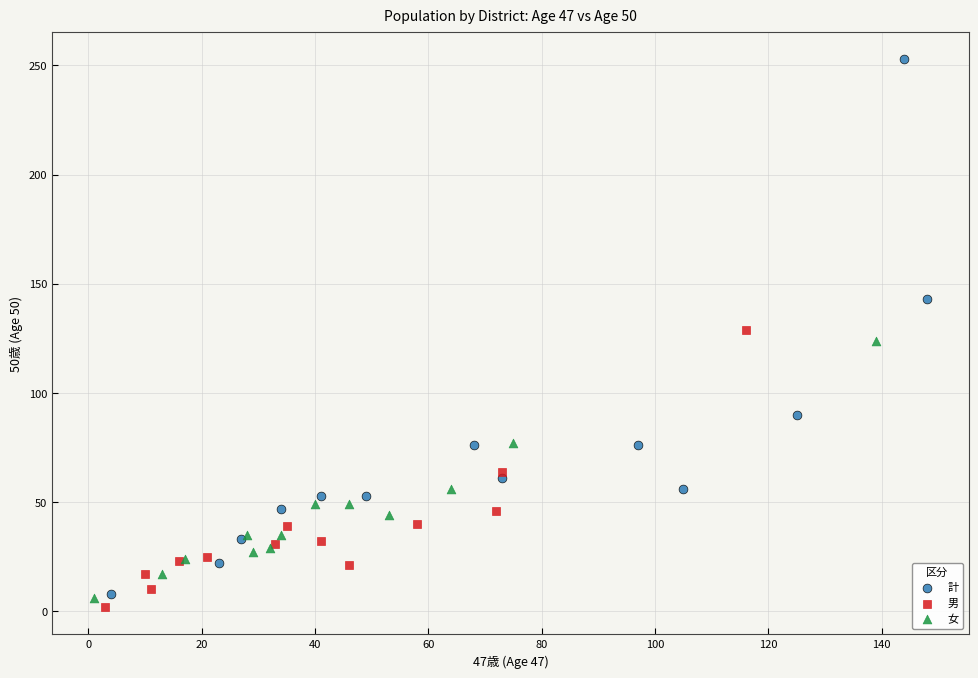

What are all the series names shown in the legend?

計, 男, 女